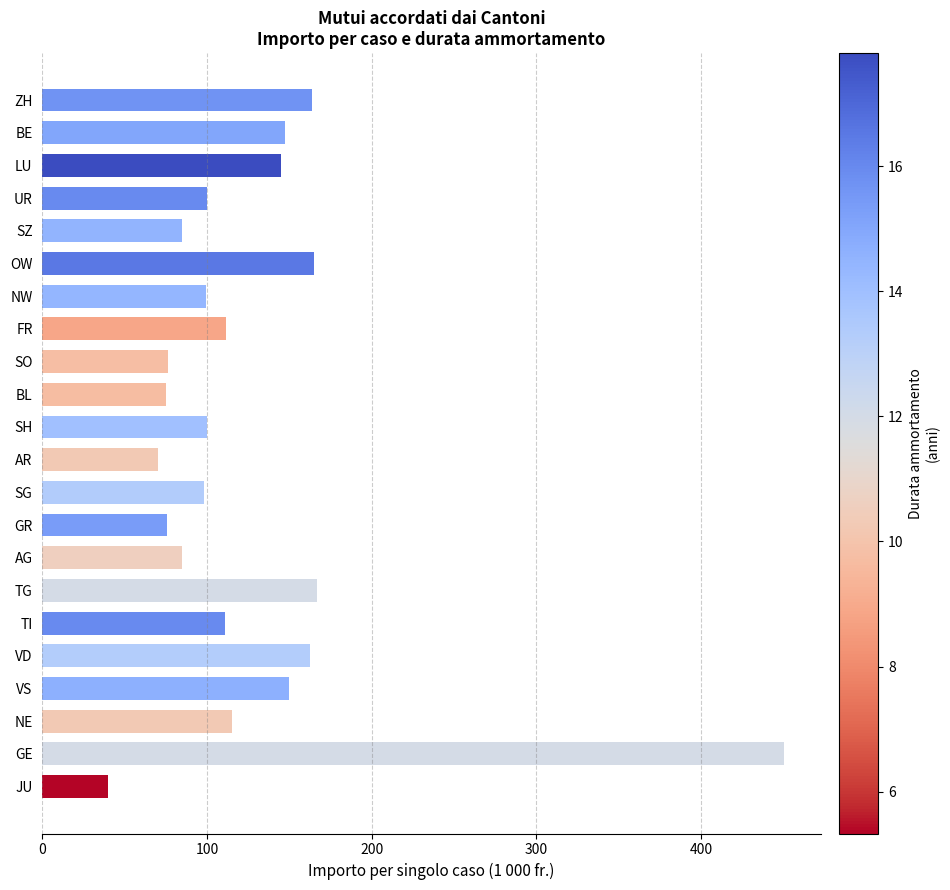

How many data points are less than 110?

11